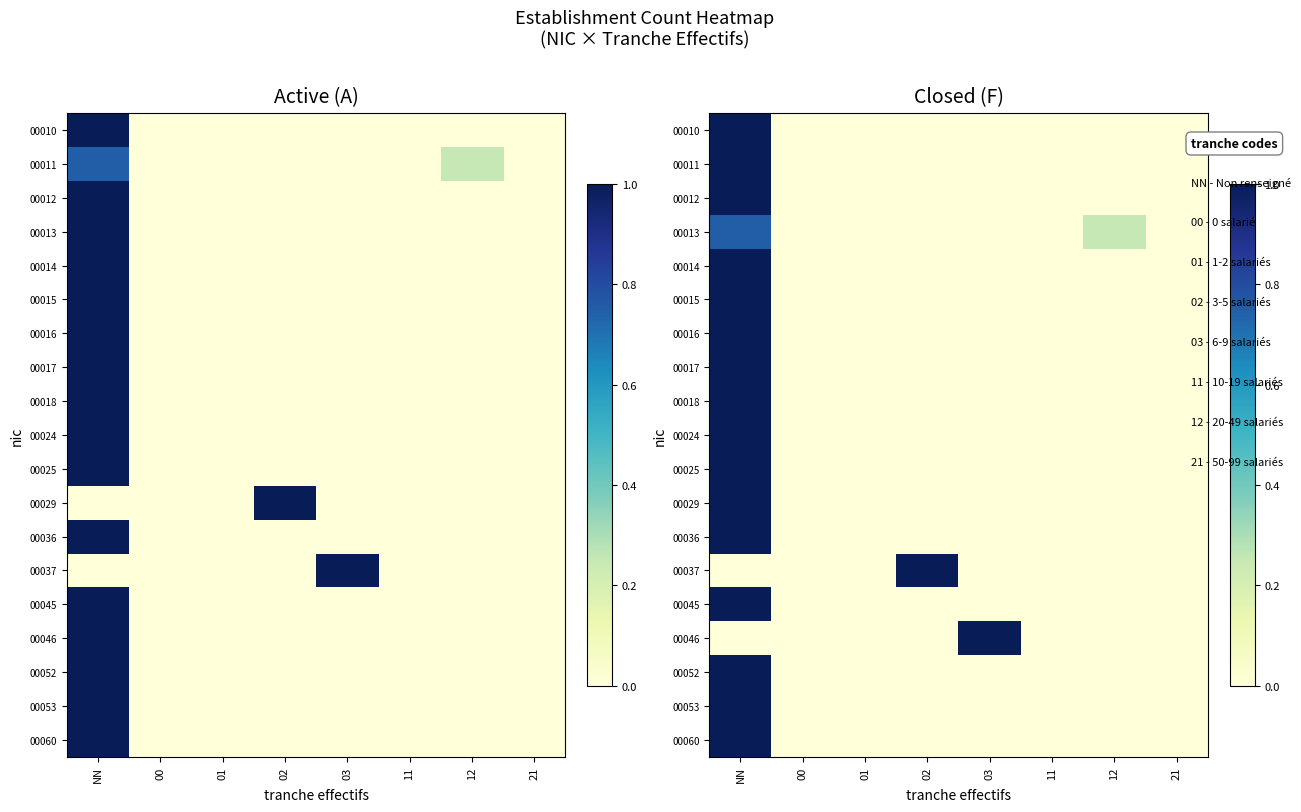

At which label is 00011 closest to 0?

00